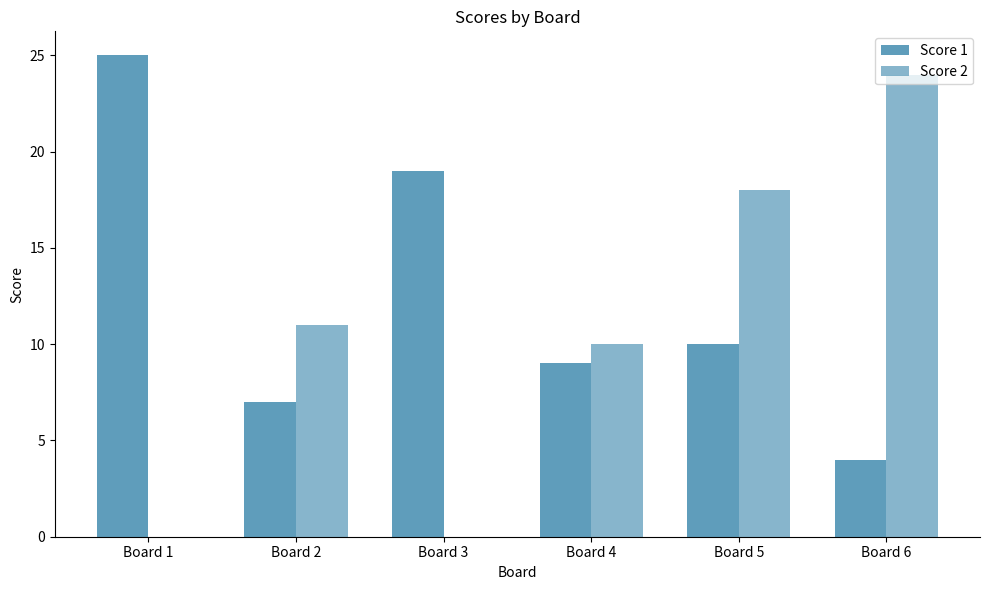

True or false: Score 1 has a value of 7 at Board 2.

True